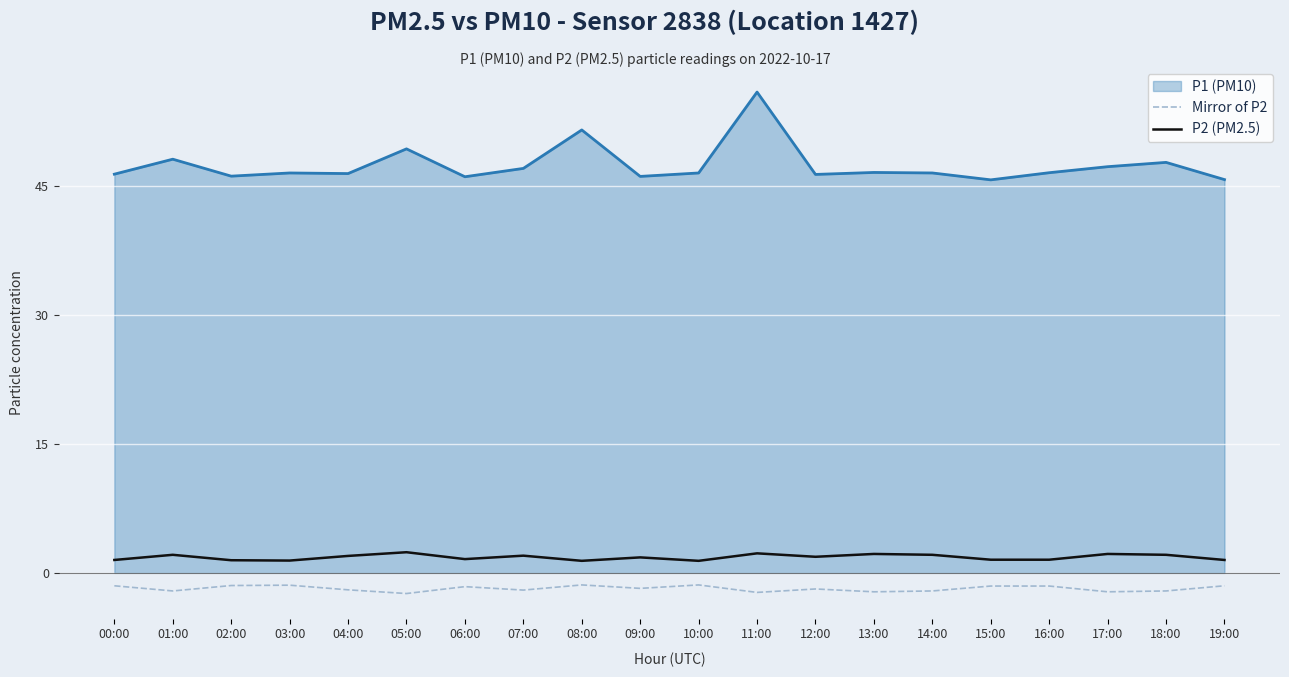

What are all the series names shown in the legend?

P1 (PM10), Mirror of P2, P2 (PM2.5)